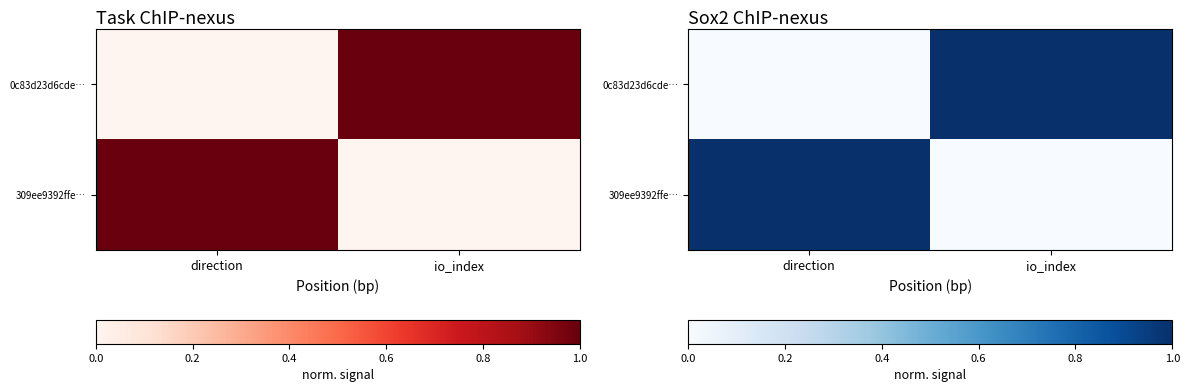

Rank the categories by 0c83d23d6cde… value from lowest to highest.

direction, io_index